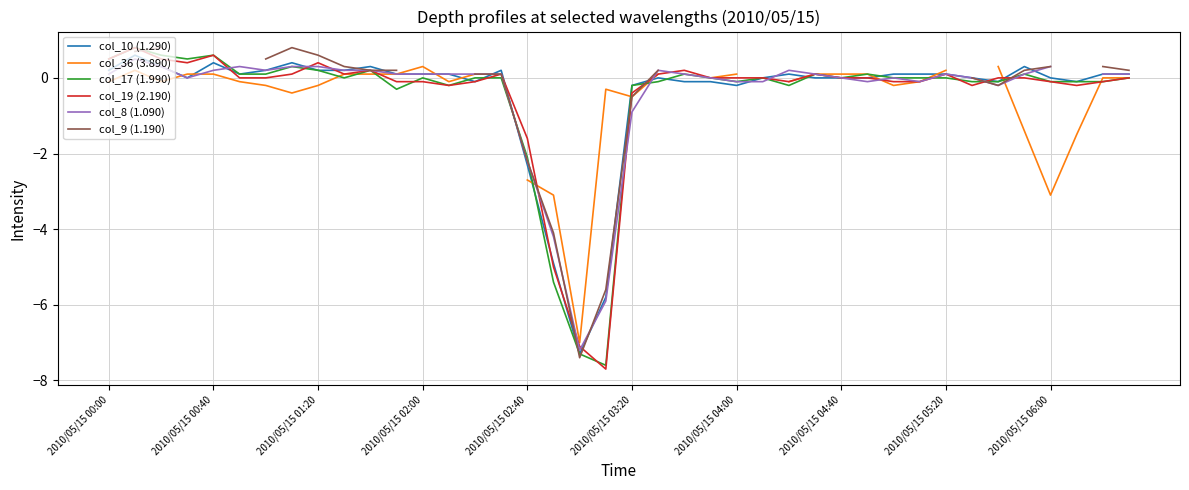

What is the difference between the second highest and second lowest values in the col_8 (1.090) series?

6.4